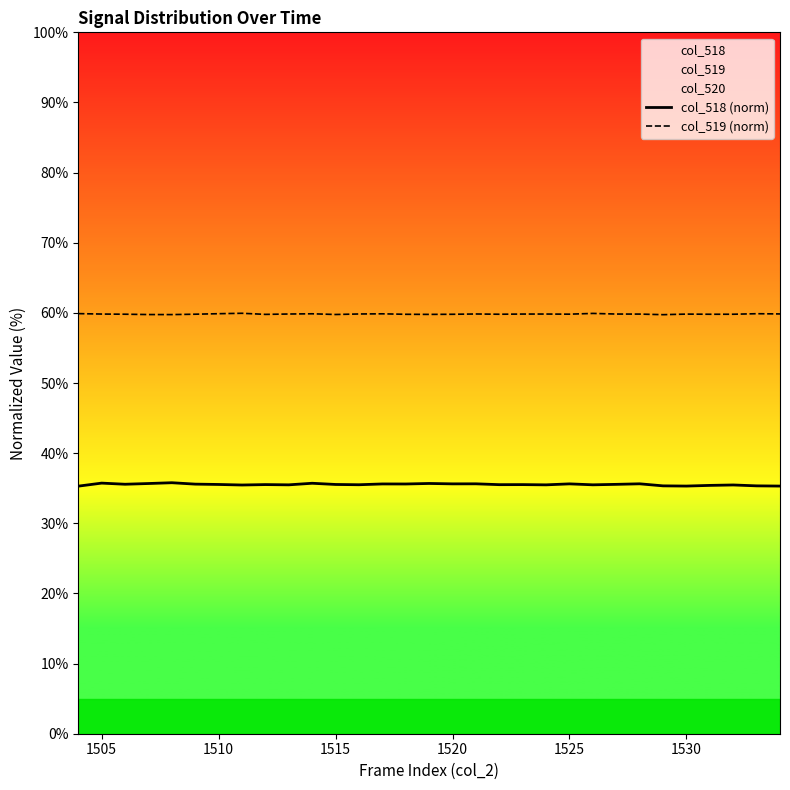

Rank the series by their maximum value, from lowest to highest.

col_518 (norm), col_519 (norm)